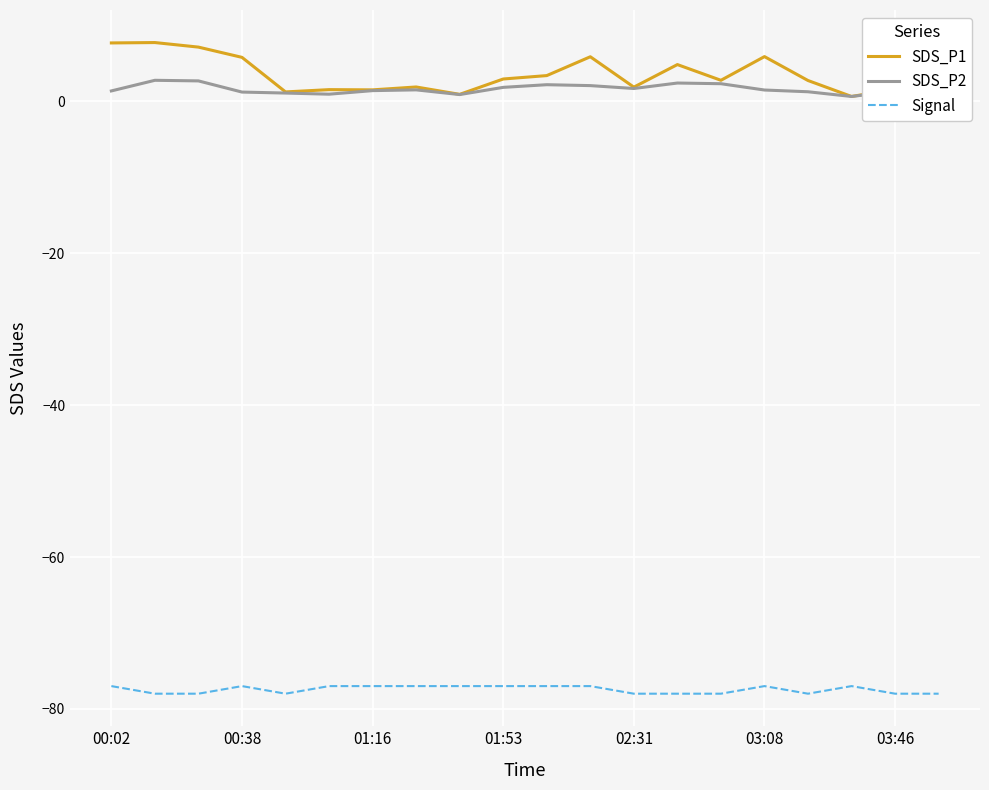

Which series has the largest range (max minus min)?

SDS_P1